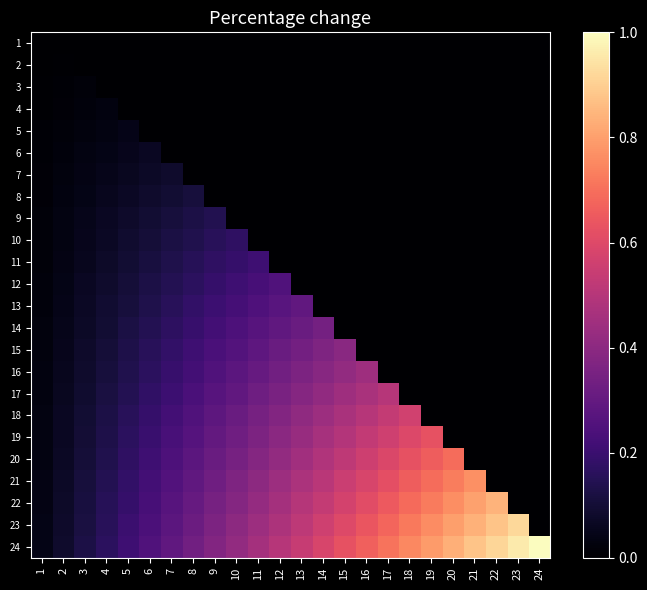

What is the total value across all series at 12?

4.9